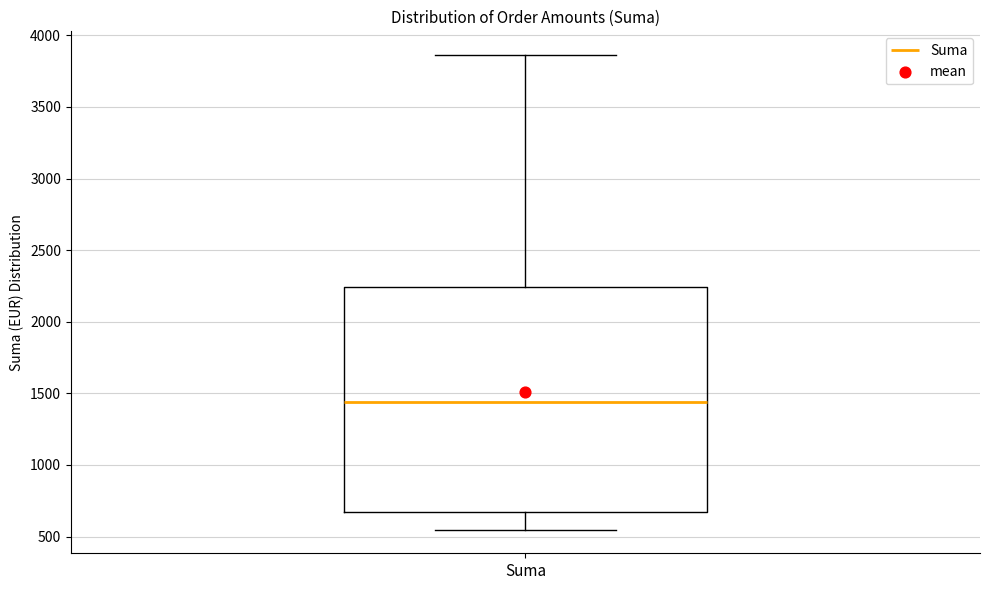

Transcribe this box plot: give where the median line is, the range the box spans, and where the two whiskers end, as read against the y-axis. The values are not printed on the chart, so give them approximately, as read against the axis.

median 1450, box 650 to 2250, whiskers 550 to 3850